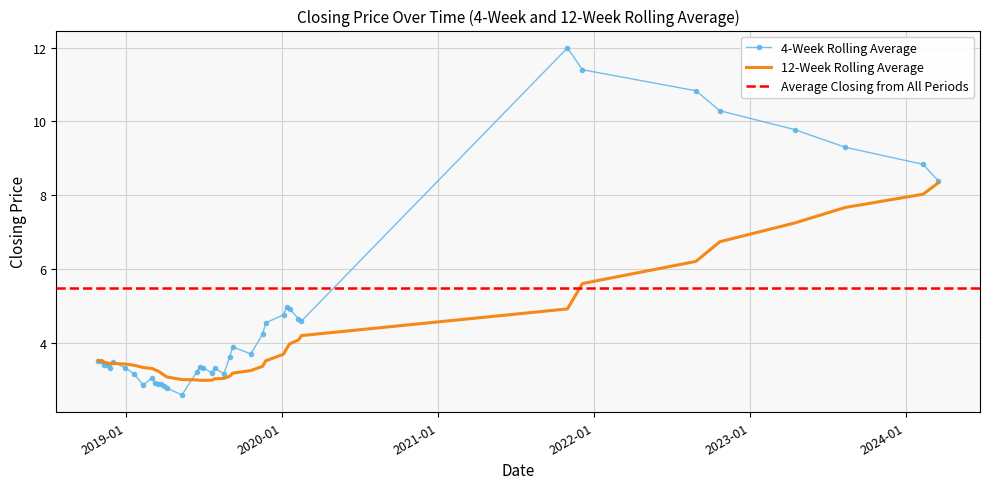

What is the difference between the high values at 30 and 37?

0.4